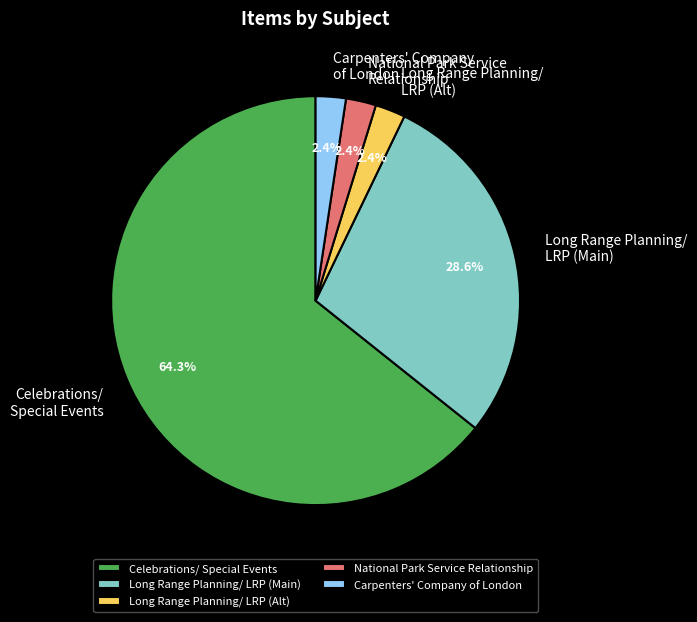

Does Carpenters' Company of London account for over 50% of the chart?

No